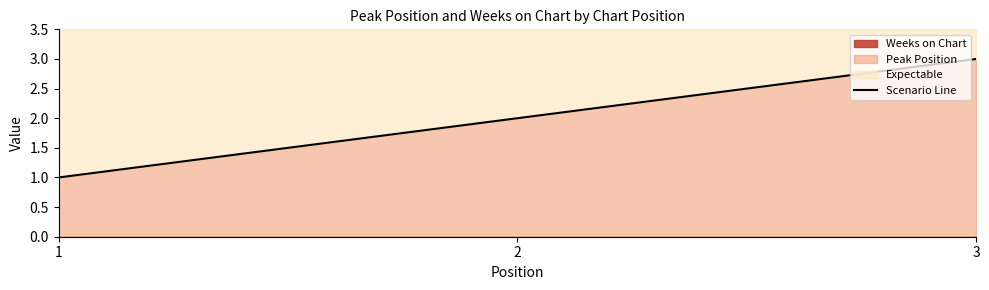

Between 3 and 1, which is larger?

3